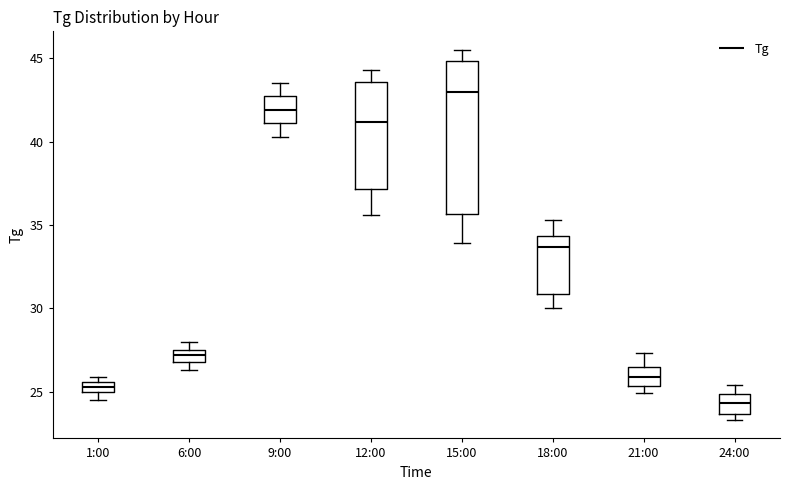

Where is the lower edge of the box for 6:00 on the y-axis? The values are not printed on the chart, so give them approximately, as read against the axis.

27.0